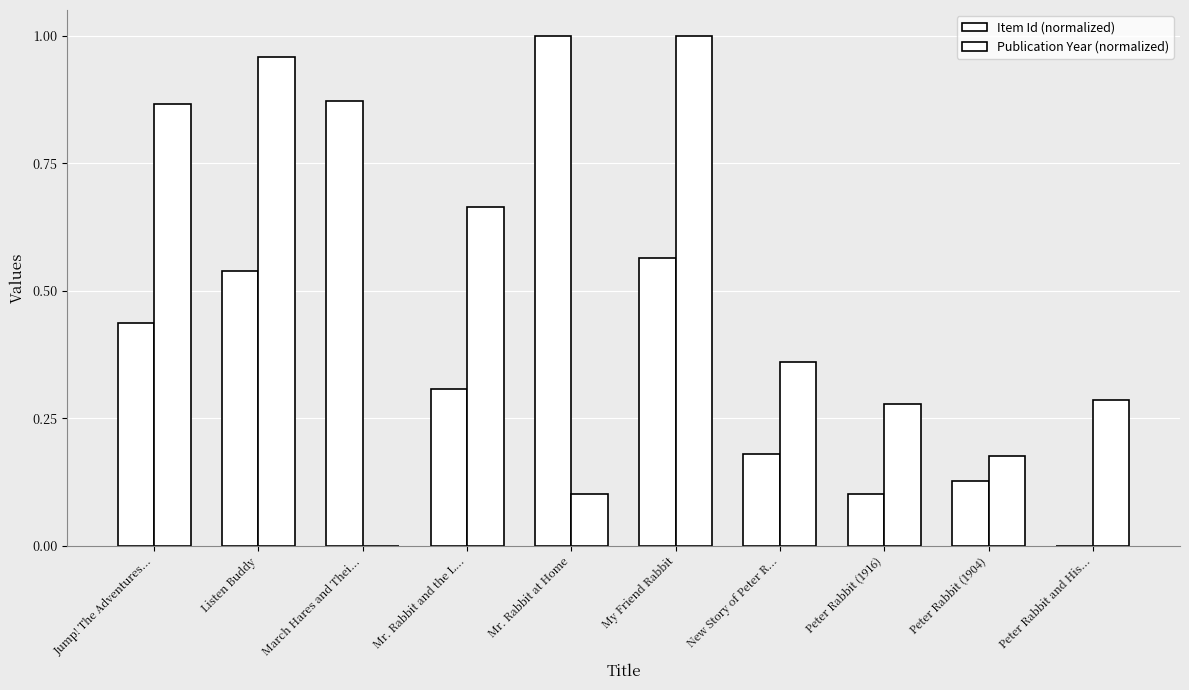

How many values in Publication Year (normalized) are above zero?

9